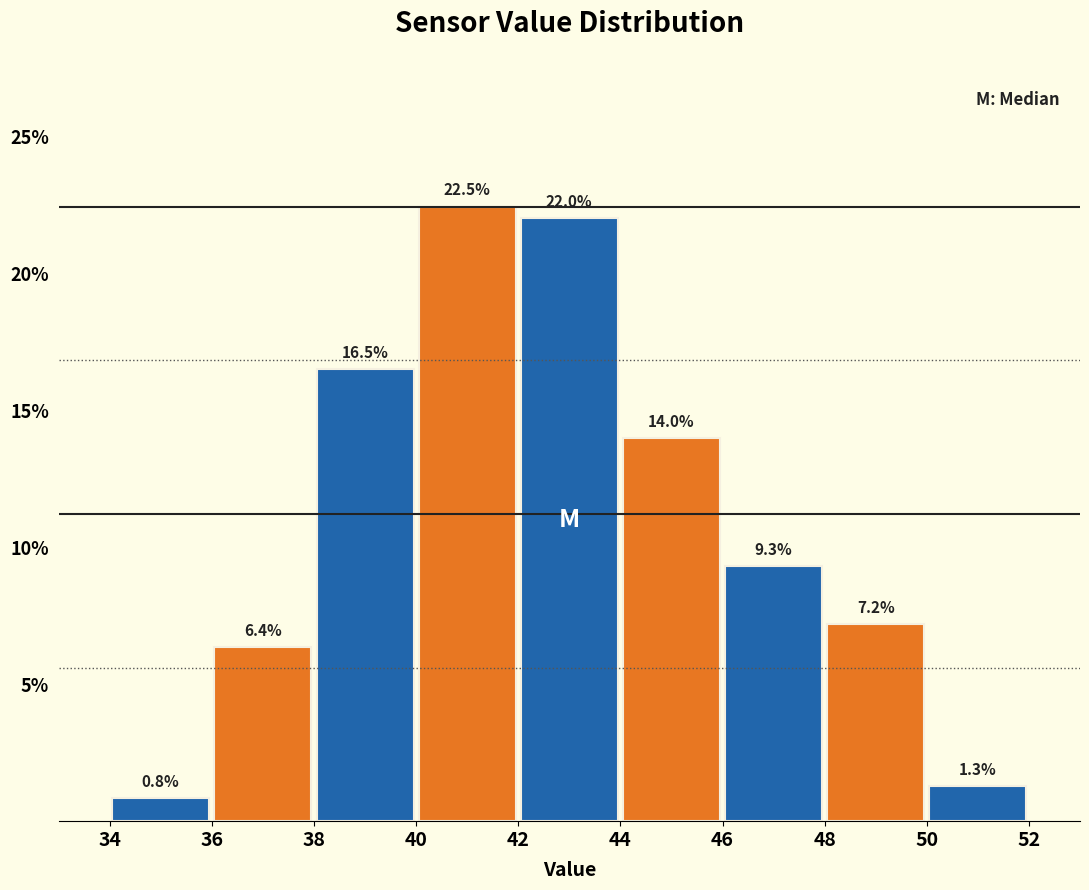

What is the height of the bar covering 46 to 48 on the x-axis?

9.3